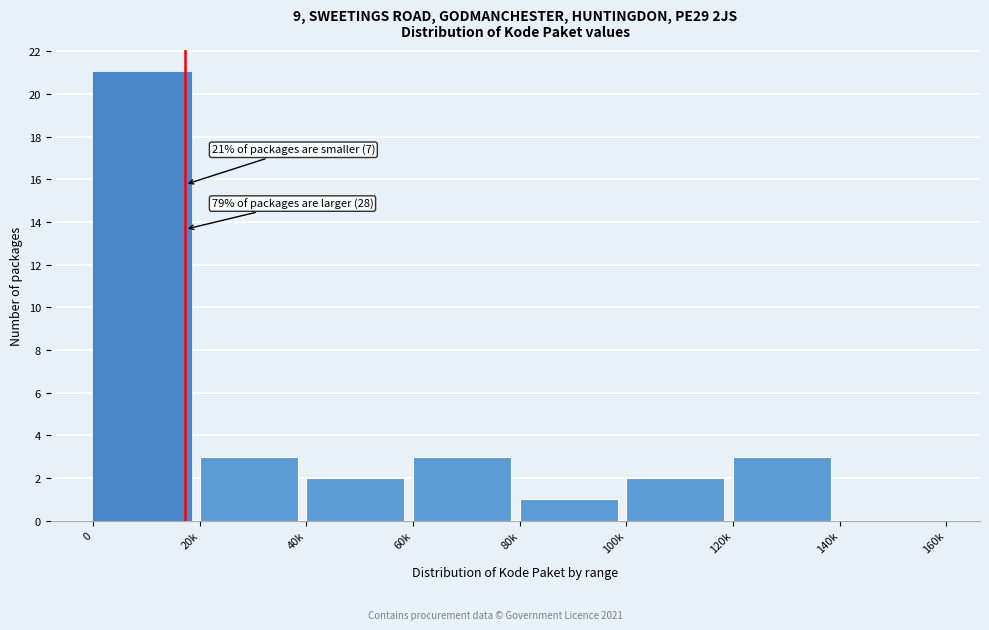

Reading left to right, list all the values displayed in this chart.

0=21	20k=3	40k=2	60k=3	80k=1	100k=2	120k=3	140k=0